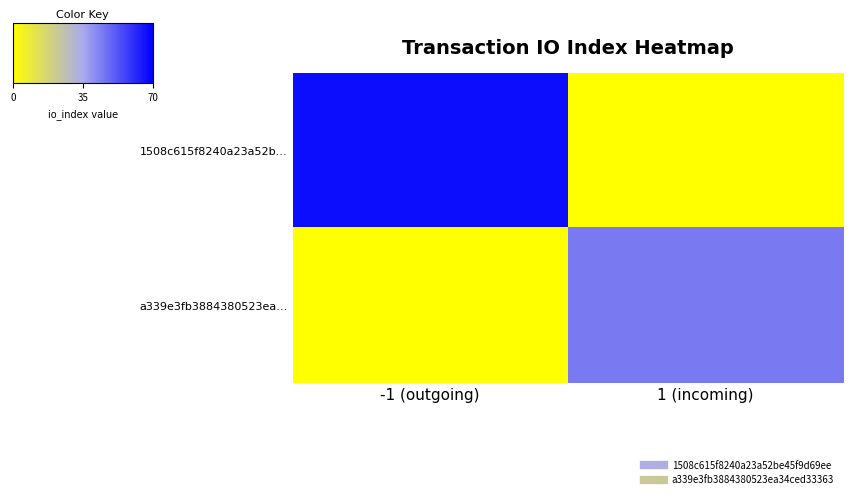

Between -1 (outgoing) and 1 (incoming), which series saw the biggest shift?

1508c615f8240a23a52b…